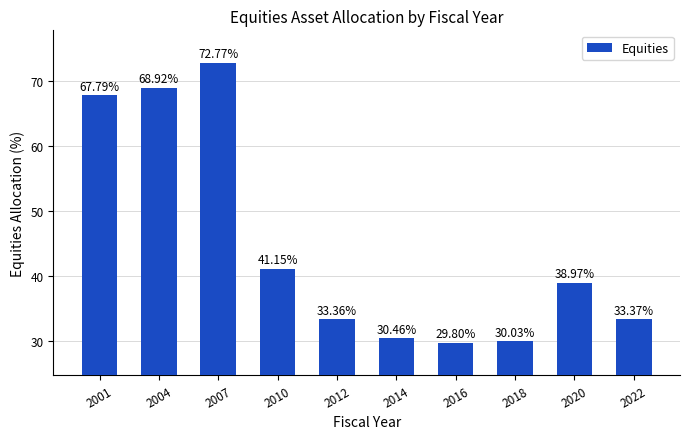

Are the bars grouped side by side (vs. stacked)?

No